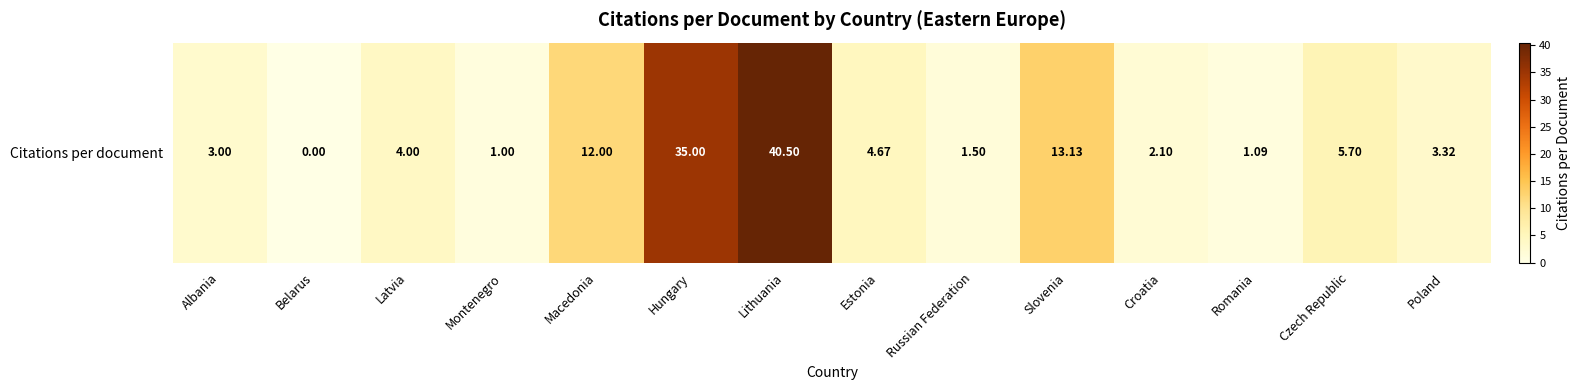

Reading left to right, what are all the values shown in this chart?

3.0	0.0	4.0	1.0	12.0	35.0	40.5	4.7	1.5	13.1	2.1	1.1	5.7	3.3